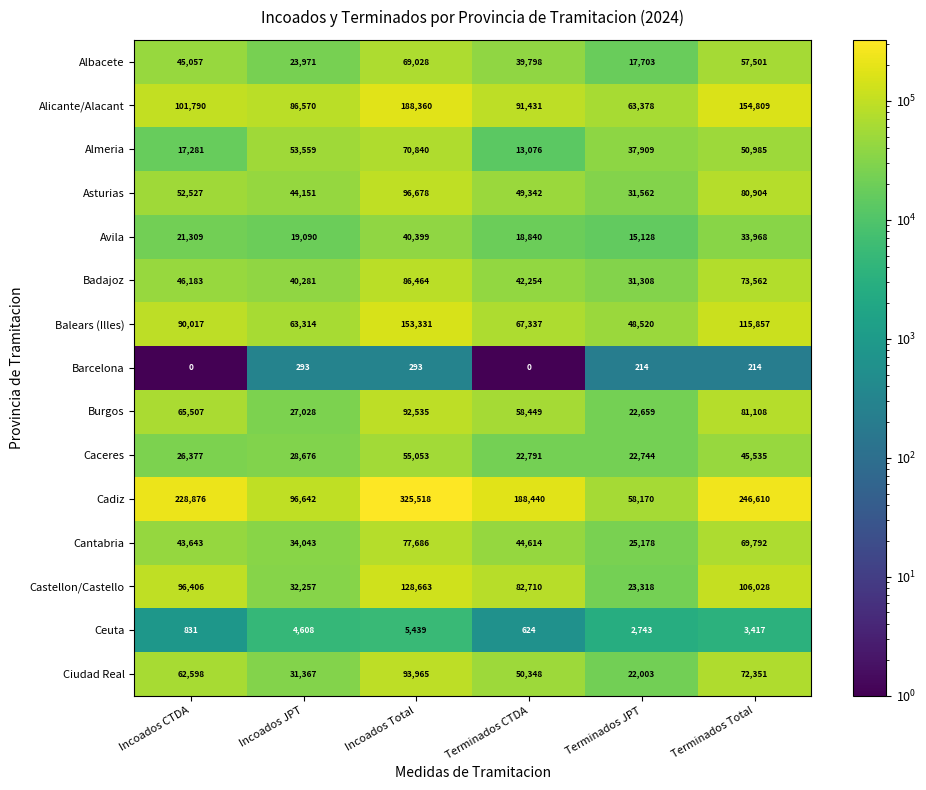

What is the average value of the Cadiz series?

190709